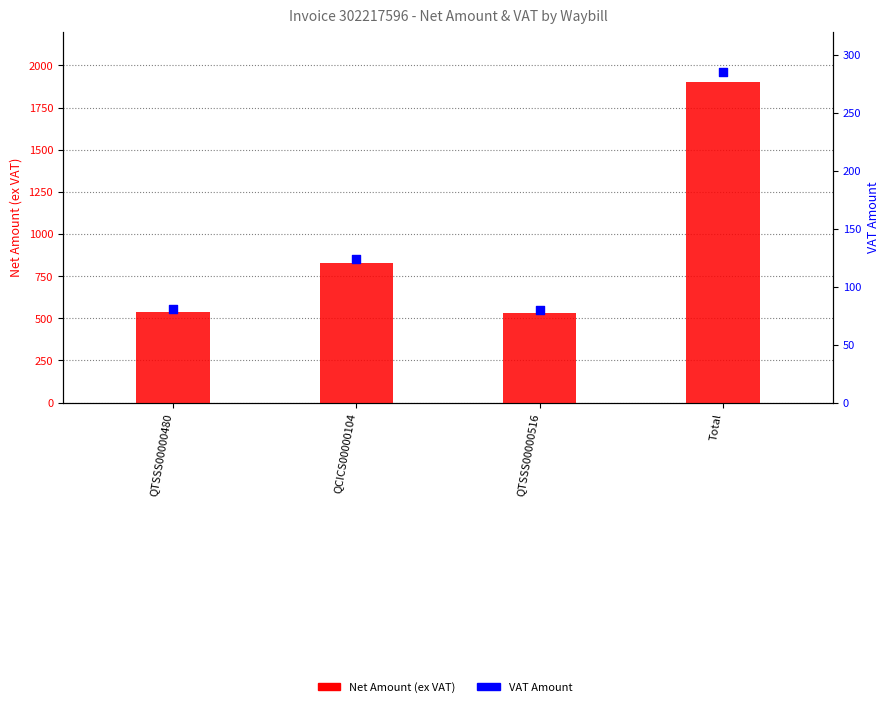

Which series contains the lowest Y value?

VAT Amount